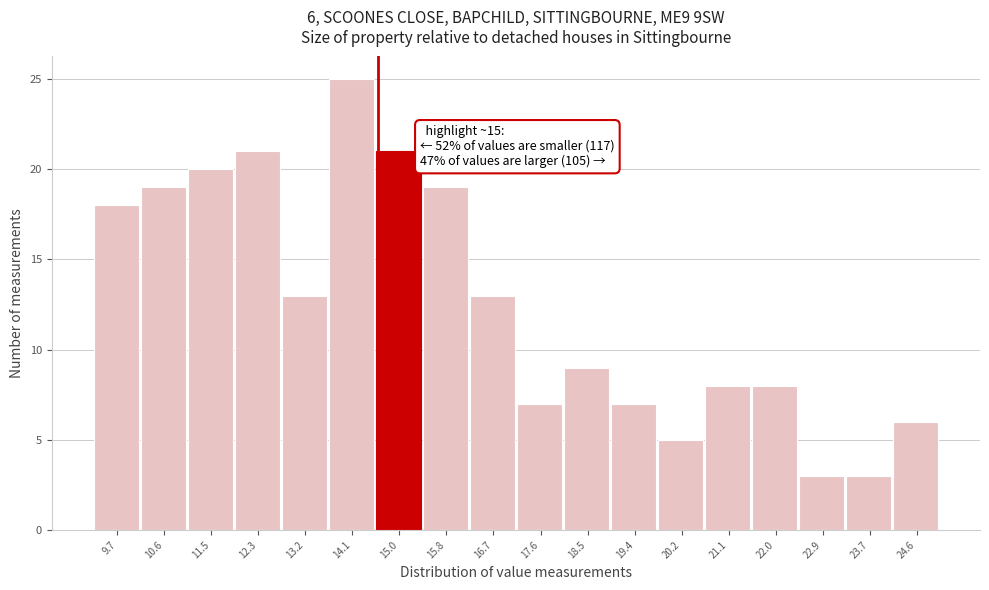

Reading left to right, extract all data points from this chart.

9.7=18	10.6=19	11.5=20	12.3=21	13.2=13	14.1=25	15.0=21	15.8=19	16.7=13	17.6=7	18.5=9	19.4=7	20.2=5	21.1=8	22.0=8	22.9=3	23.7=3	24.6=6